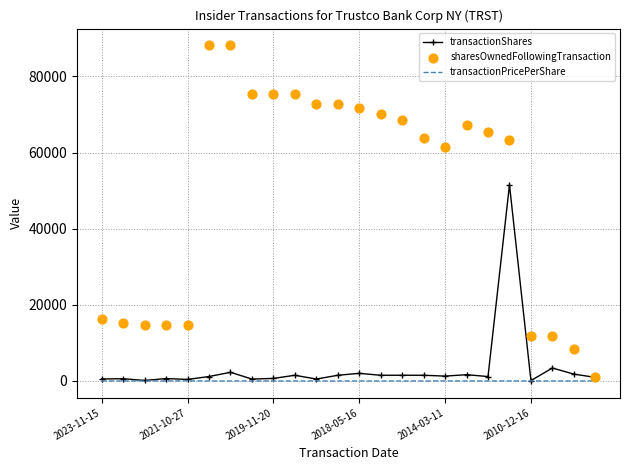

Which series reaches the maximum Y coordinate?

sharesOwnedFollowingTransaction